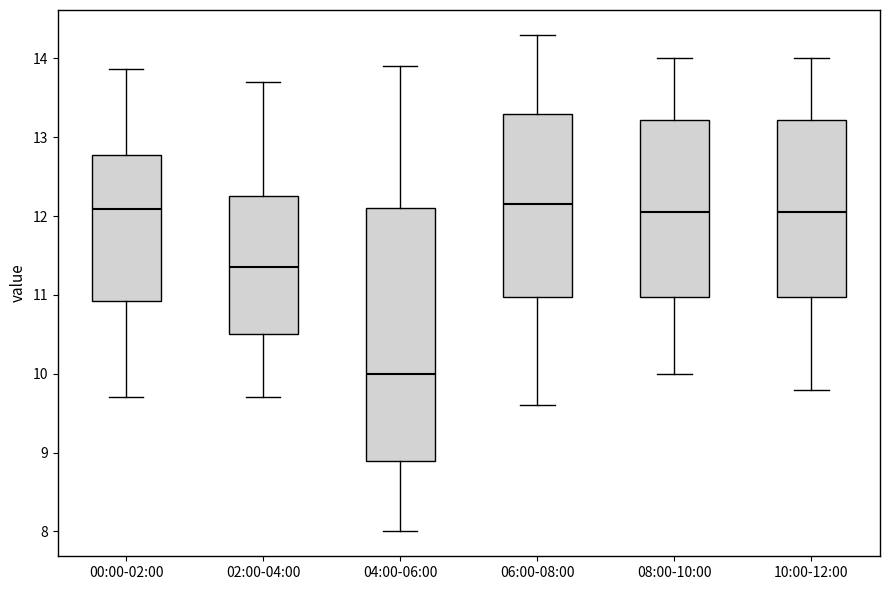

Comparing the boxes themselves (not the whiskers), which one is the tallest?

04:00-06:00